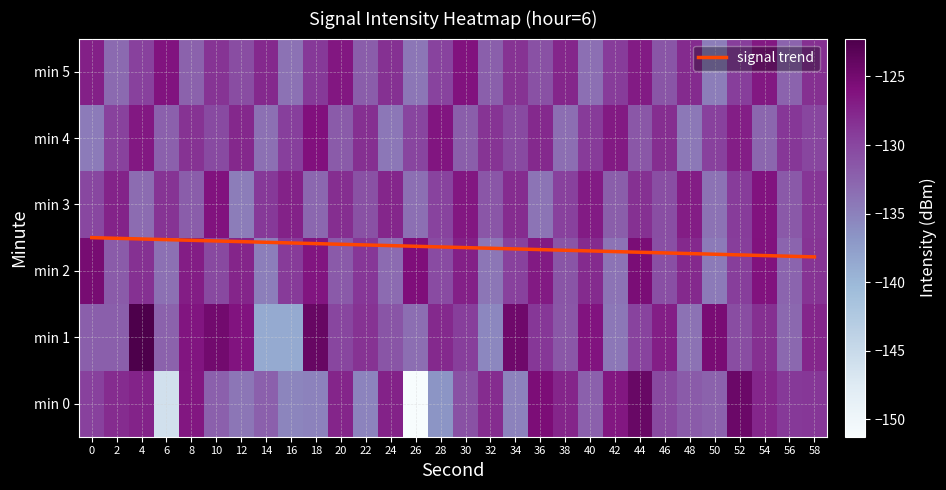

How many data points in 3 are less than -129?

16